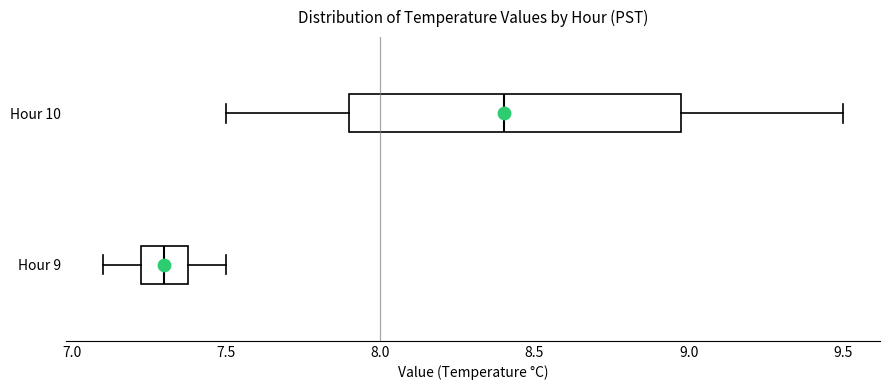

Reading bottom to top, read every box against the x-axis: the position of its median line, the range the box covers, and the ends of its whiskers. The values are not printed on the chart, so give them approximately, as read against the axis.

Hour 9: median 7.30, box 7.25 to 7.40, whiskers 7.10 to 7.50
Hour 10: median 8.40, box 7.90 to 9.00, whiskers 7.50 to 9.50